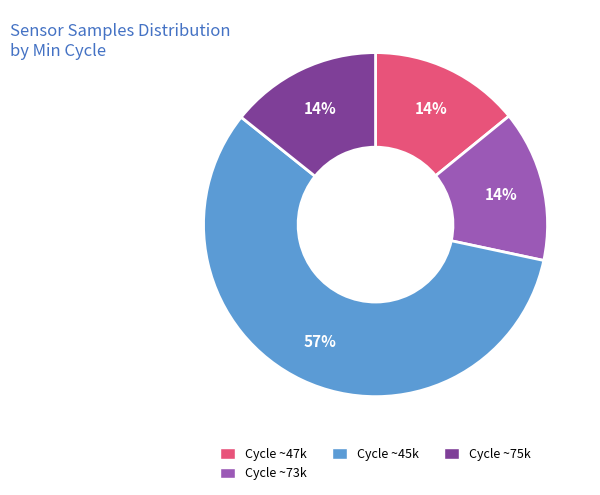

Which has a higher value, Cycle ~45k or Cycle ~47k?

Cycle ~45k